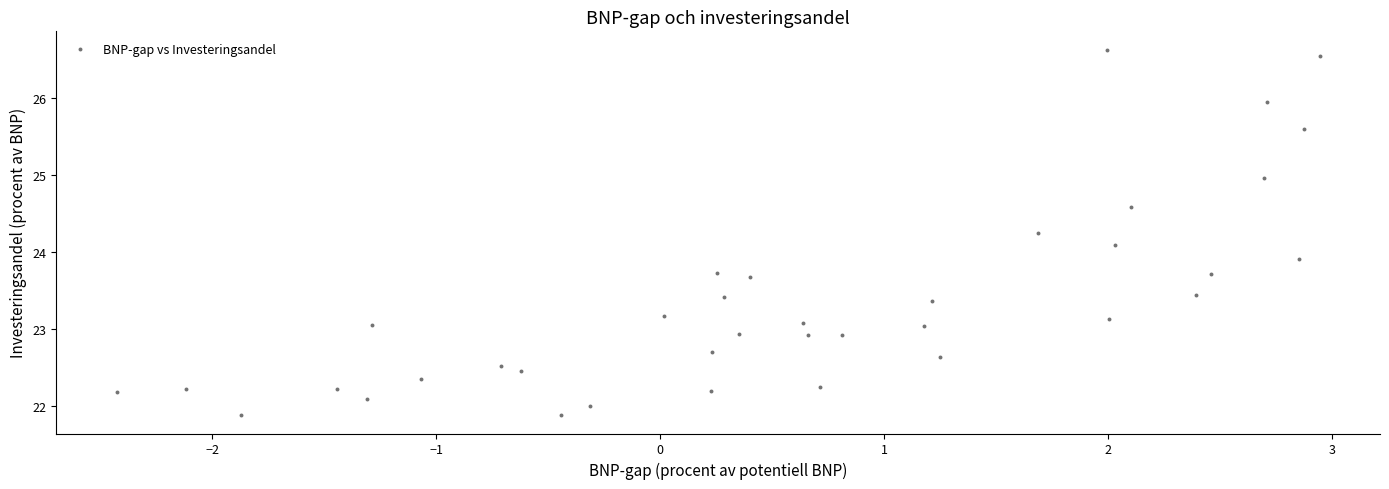

What is the range of X values (max minus min)?

5.4